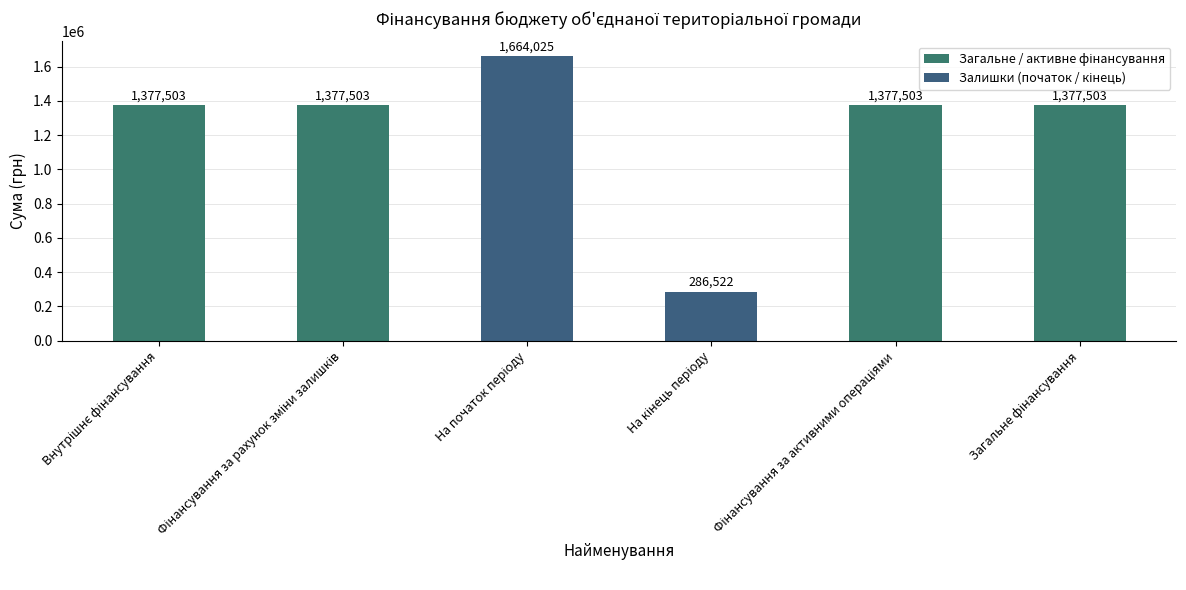

What is the value of the 1st bar from the left?

1377503.0